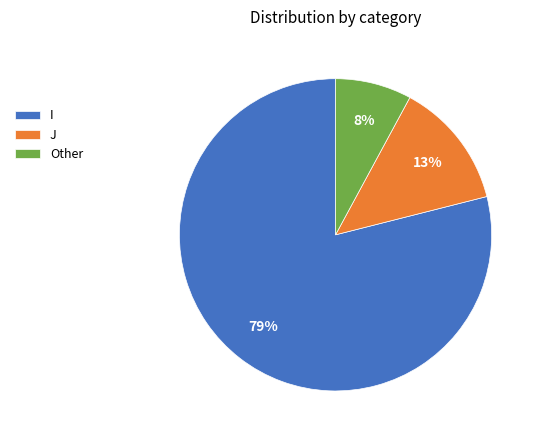

To the nearest percent, what is the difference between the J and Other slice percentages?

5%